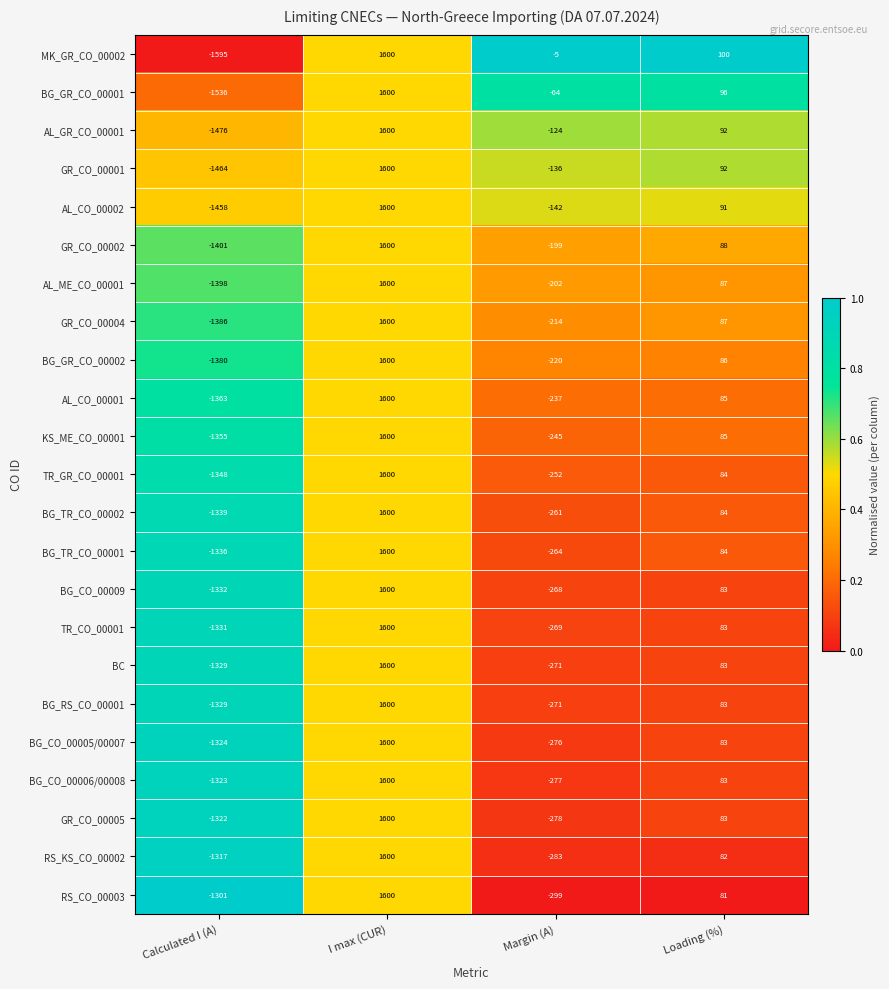

The TR_GR_CO_00001 series shows -1348 at Calculated I (A). True or false?

True